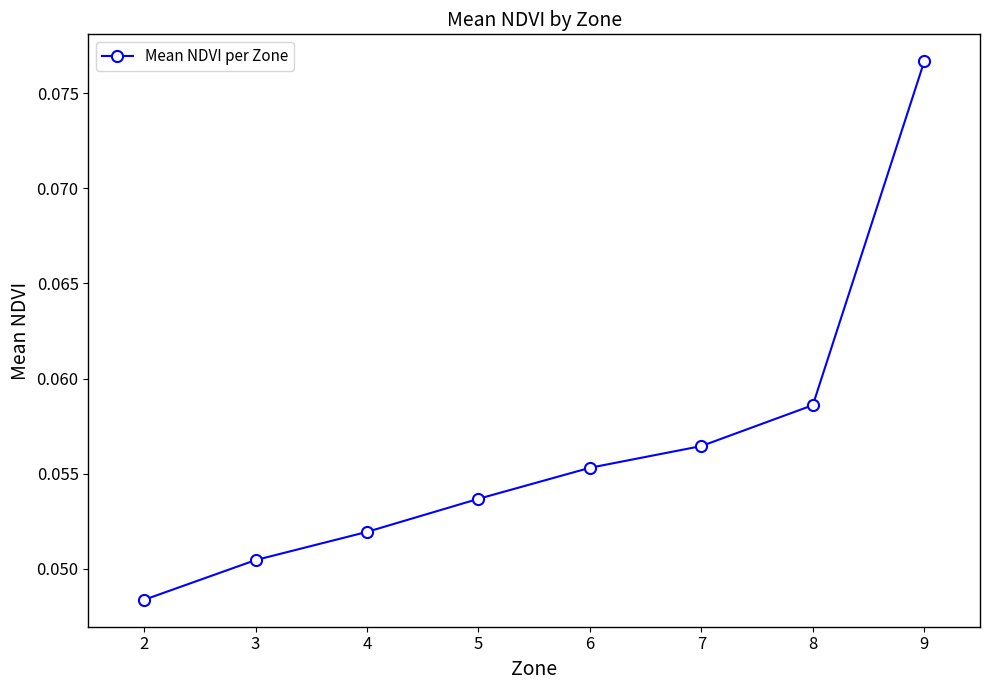

True or false: the data shows 0.0 at 8.

False